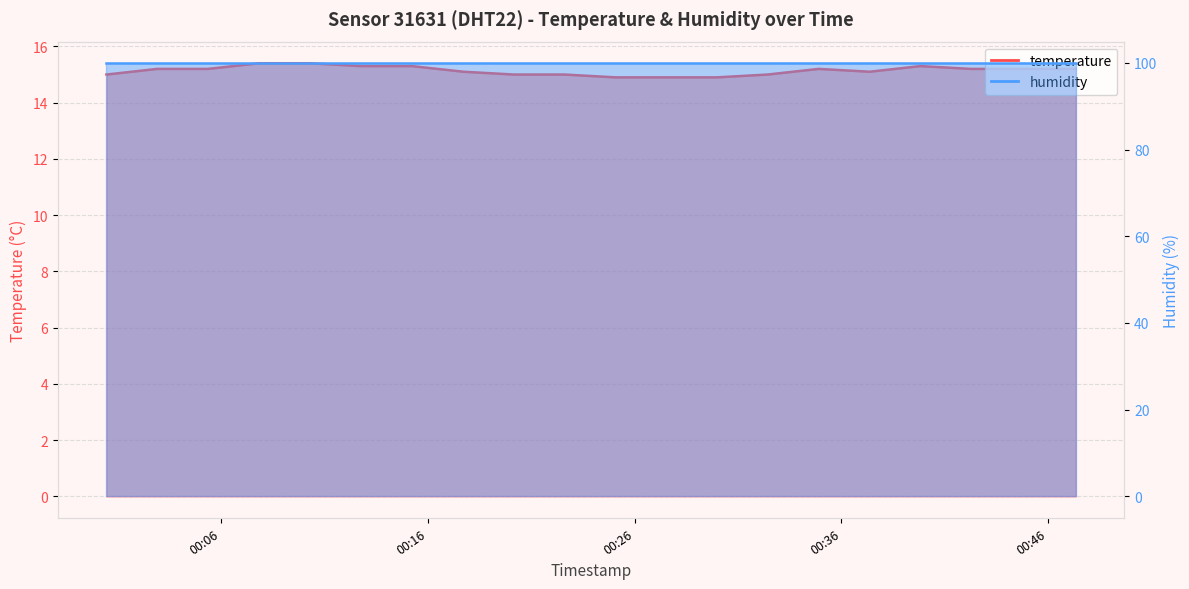

The chart shows a value of 15.2 at 2022-09-17T00:05:22. True or false?

True